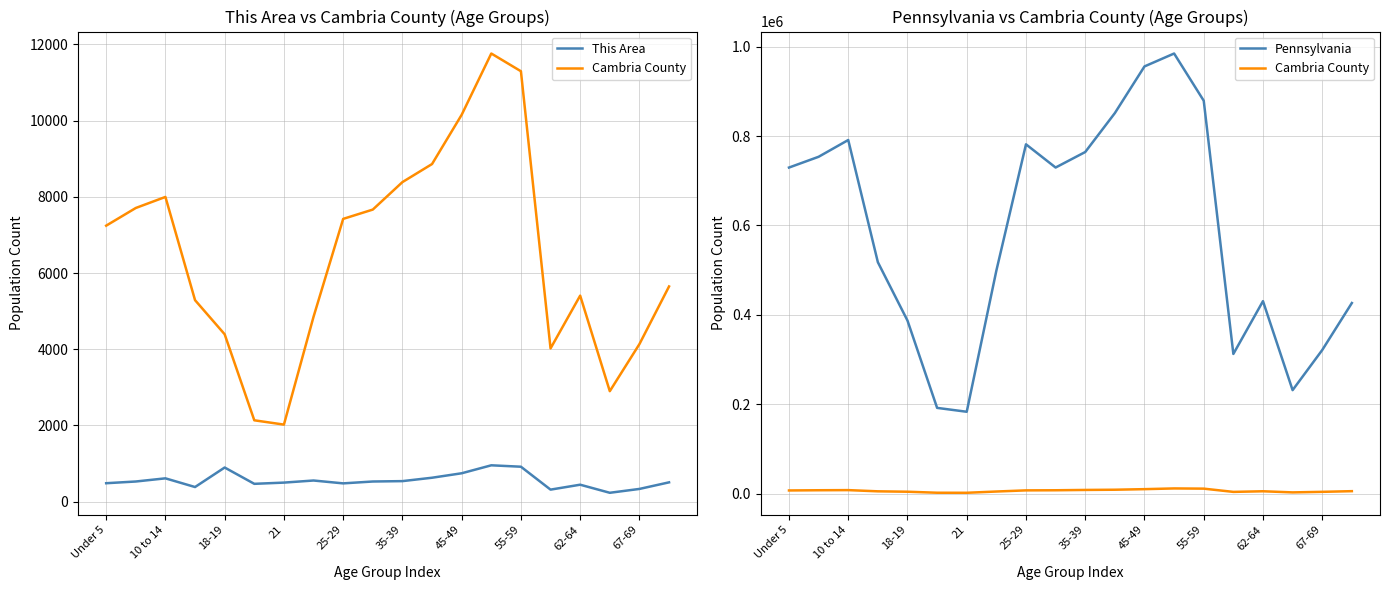

The Pennsylvania series shows 784813 at 55-59. True or false?

False